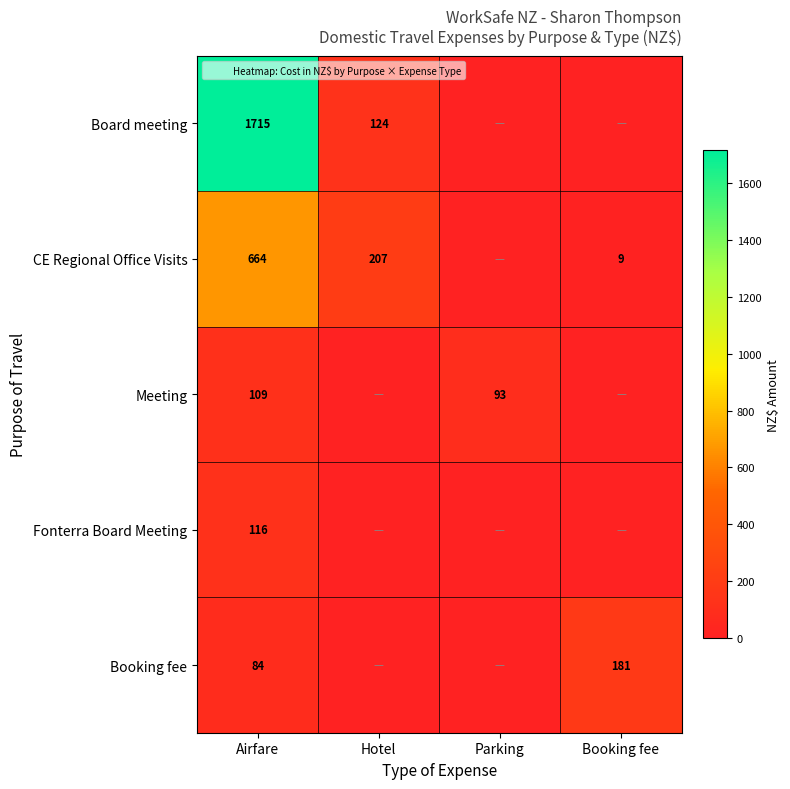

What is the difference between the maximum and minimum values in the Meeting series?

108.8